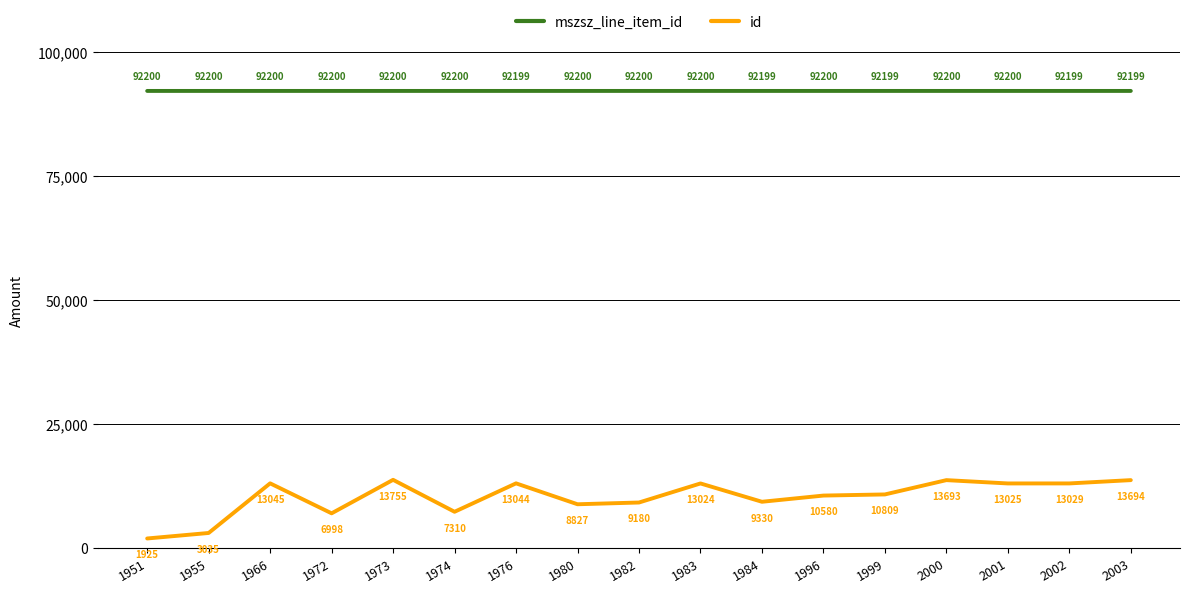

Rank the categories by id value from highest to lowest.

1973, 2003, 2000, 1966, 1976, 2002, 2001, 1983, 1999, 1996, 1984, 1982, 1980, 1974, 1972, 1955, 1951